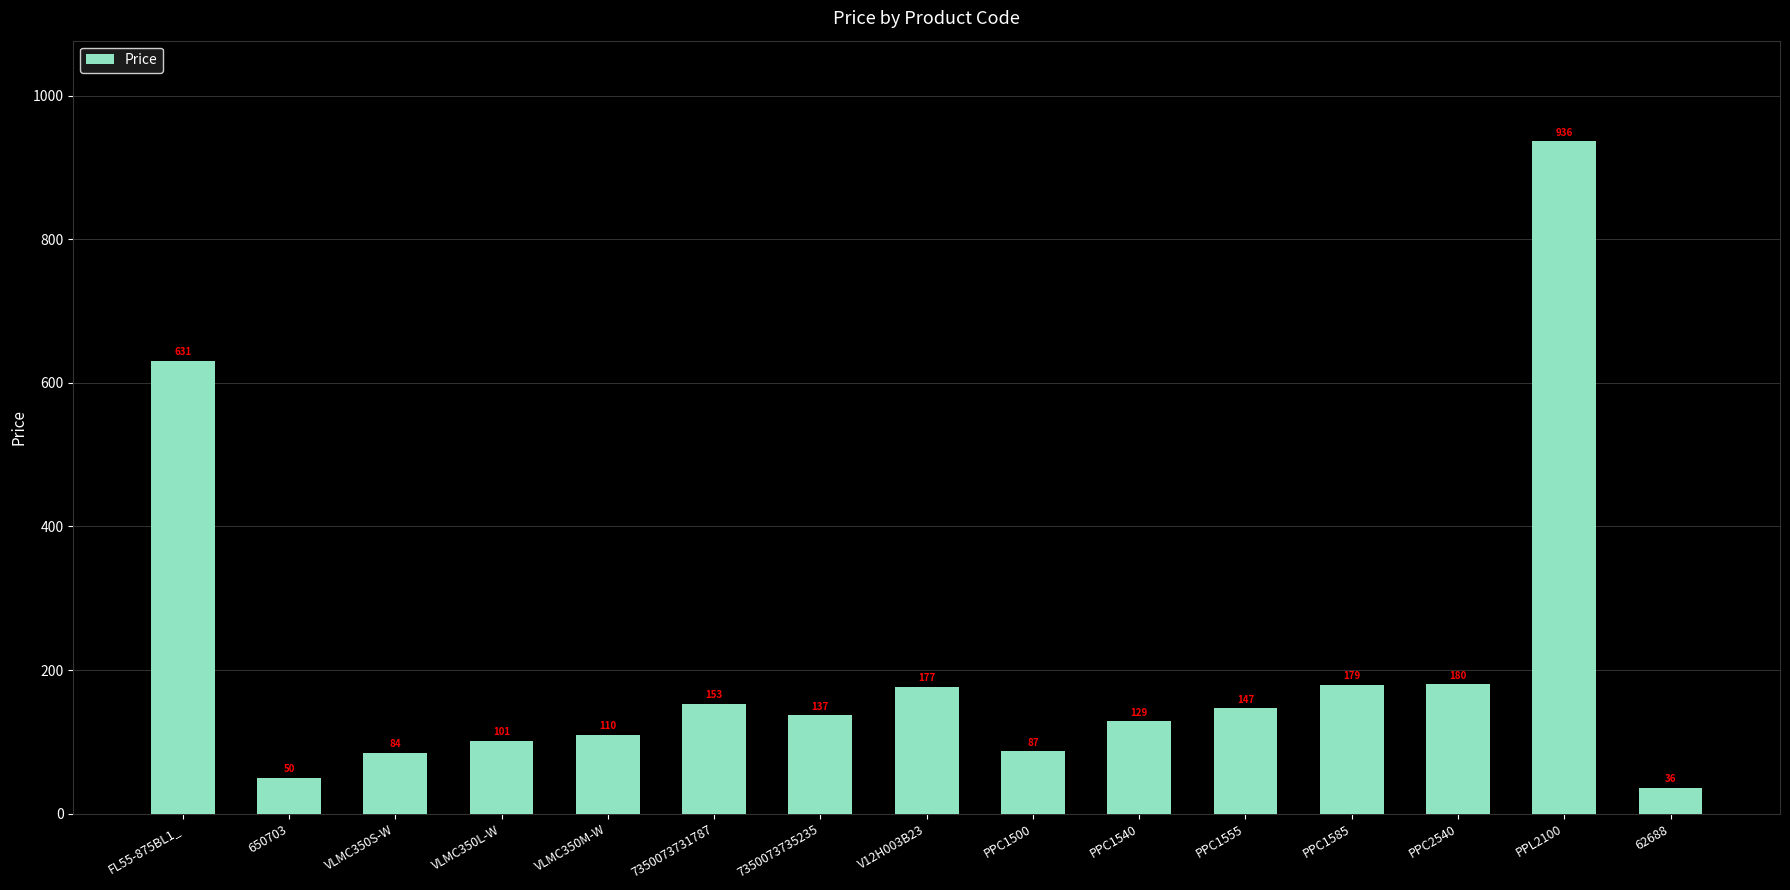

List the labels in order of value, smallest first.

62688, 650703, VLMC350S-W, PPC1500, VLMC350L-W, VLMC350M-W, PPC1540, 7350073735235, PPC1555, 7350073731787, V12H003B23, PPC1585, PPC2540, FL55-875BL1_, PPL2100